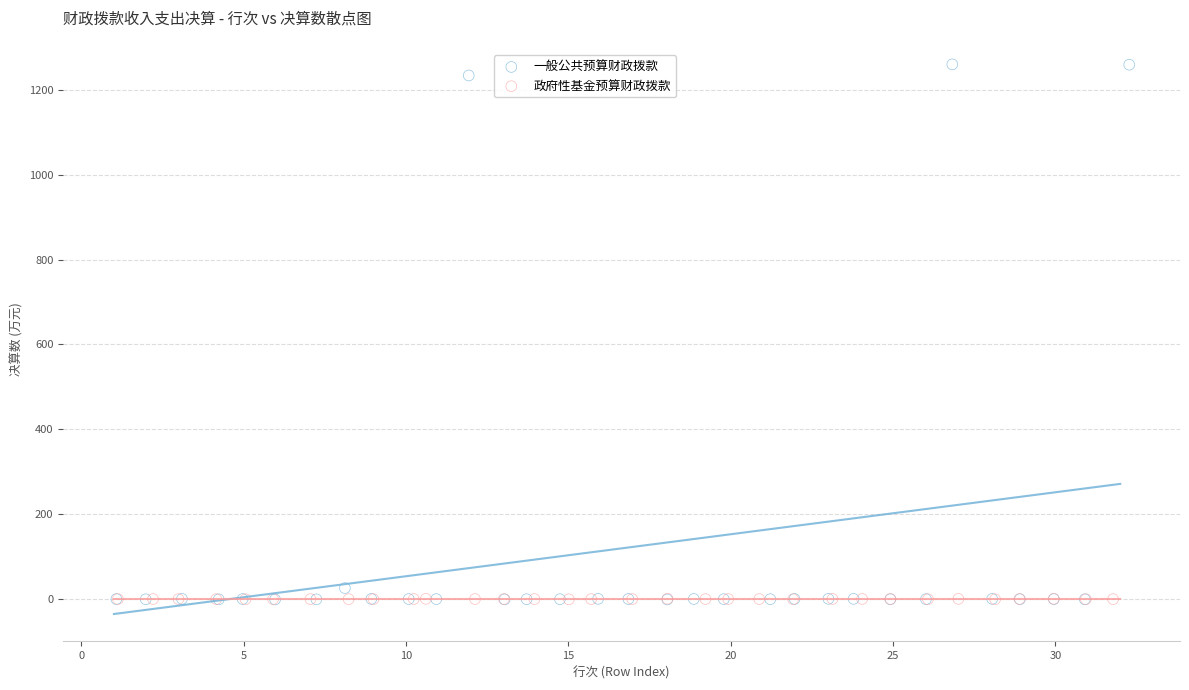

What are all the series names shown in the legend?

一般公共预算财政拨款, 政府性基金预算财政拨款